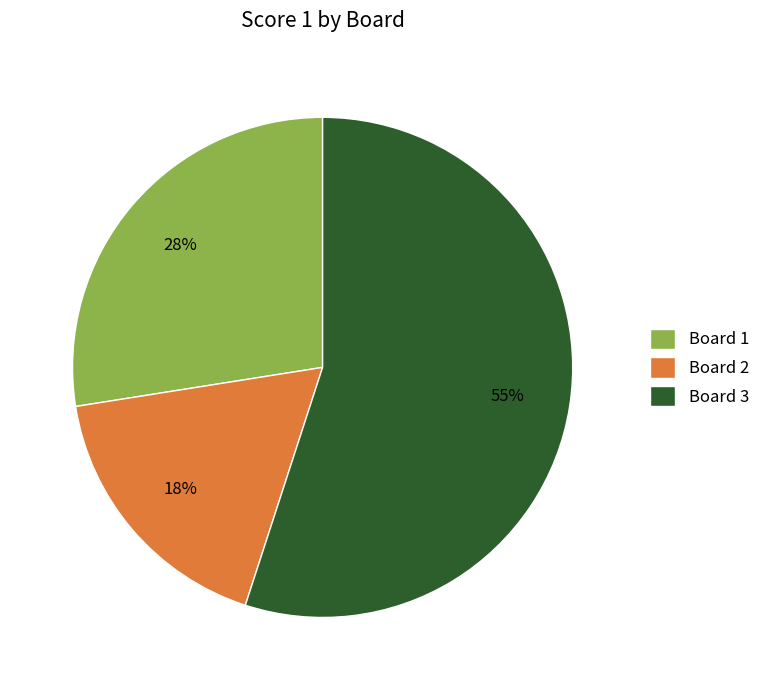

Which has a higher value, Board 3 or Board 1?

Board 3